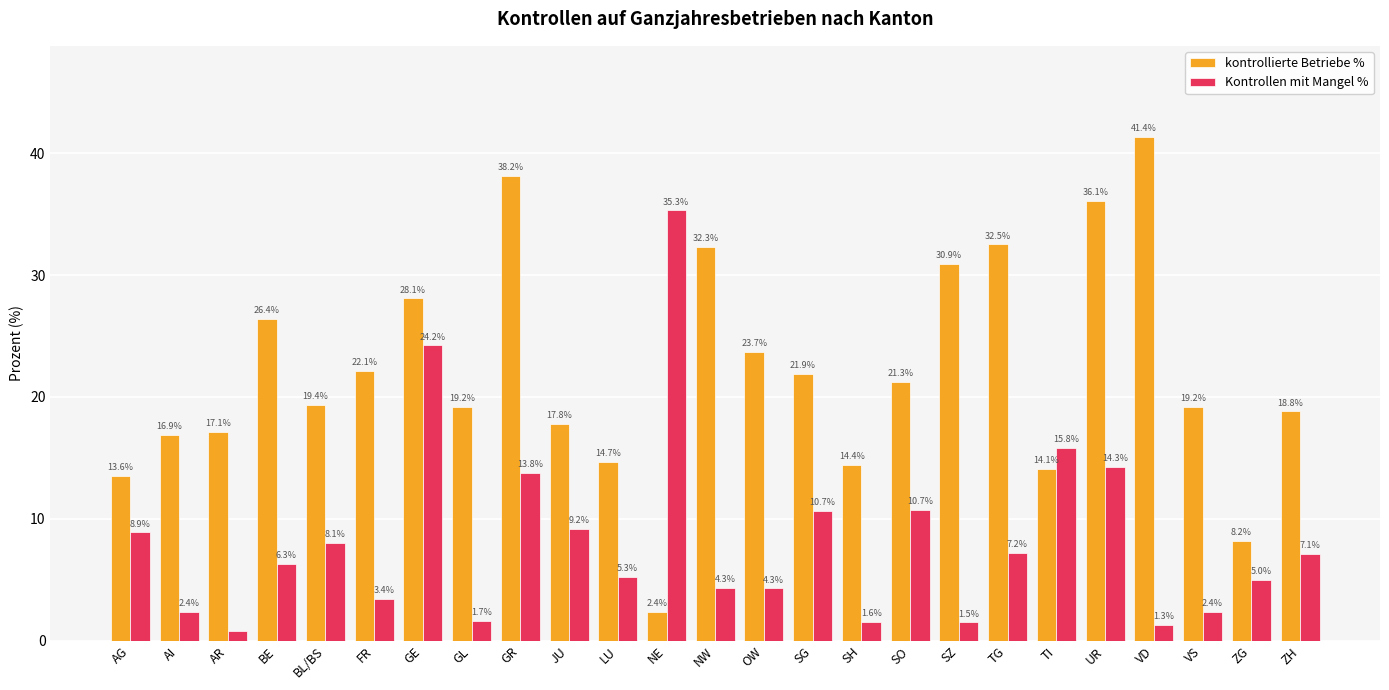

Which series has the widest spread of values?

kontrollierte Betriebe %